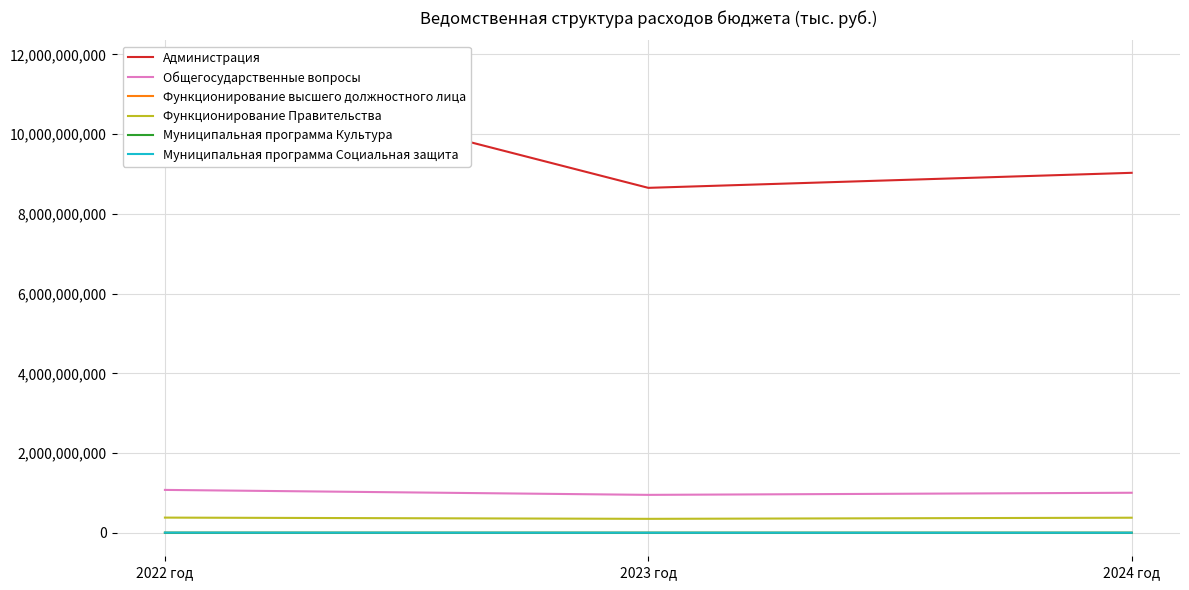

Does the chart have visible grid lines?

Yes